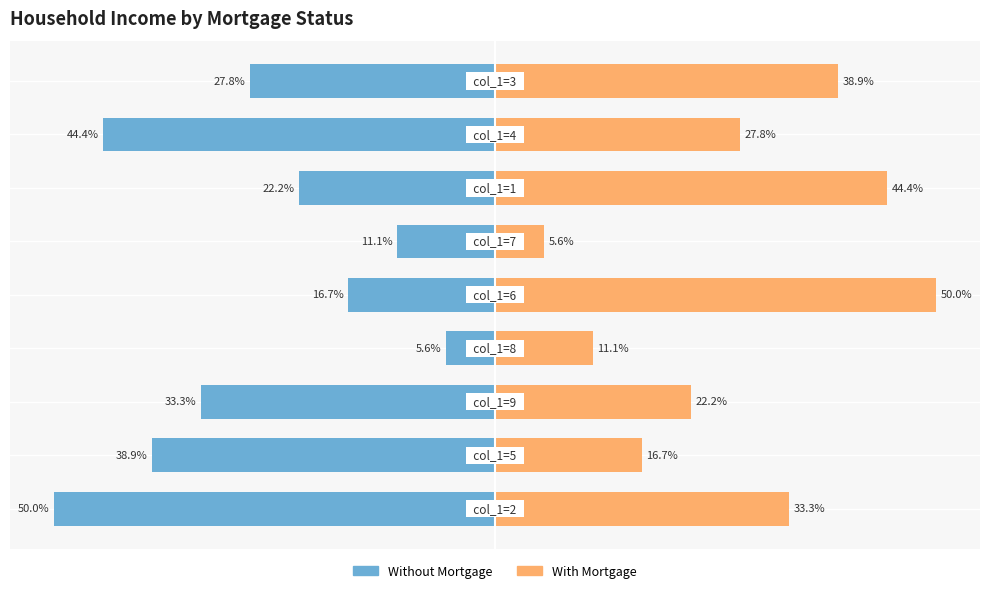

What is the value of the With Mortgage bar at the 2nd from the left?

16.7